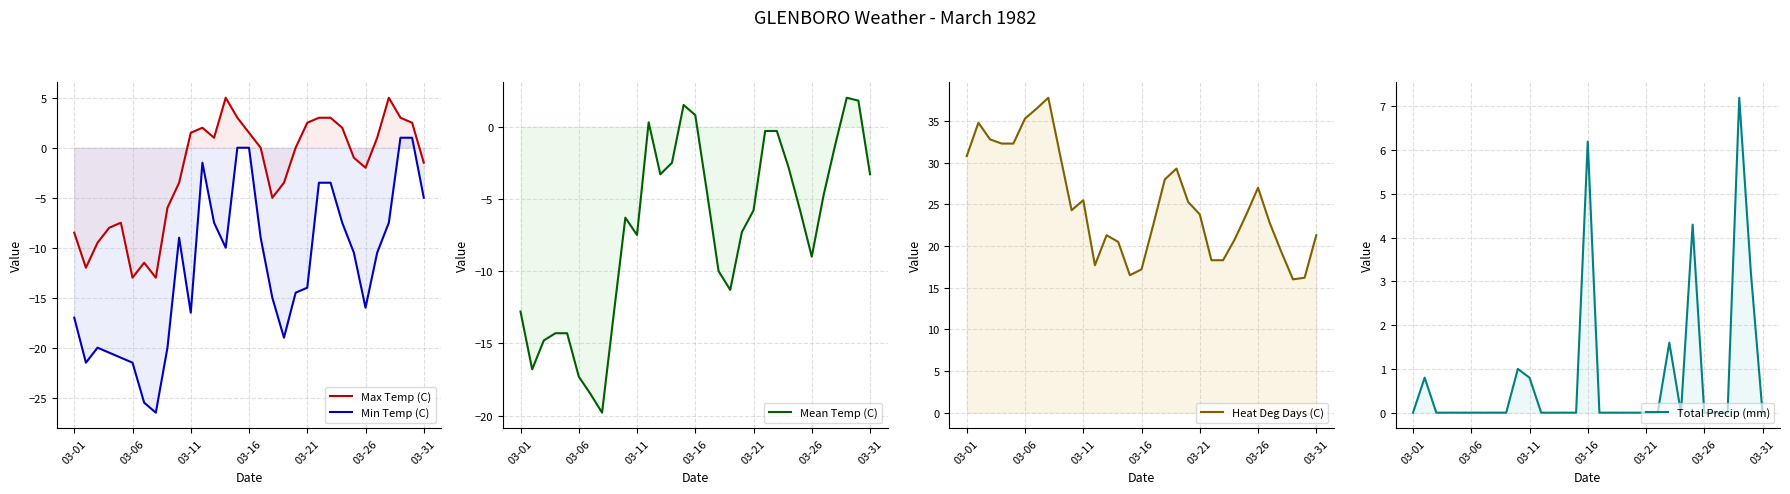

How many series are shown in this chart?

5